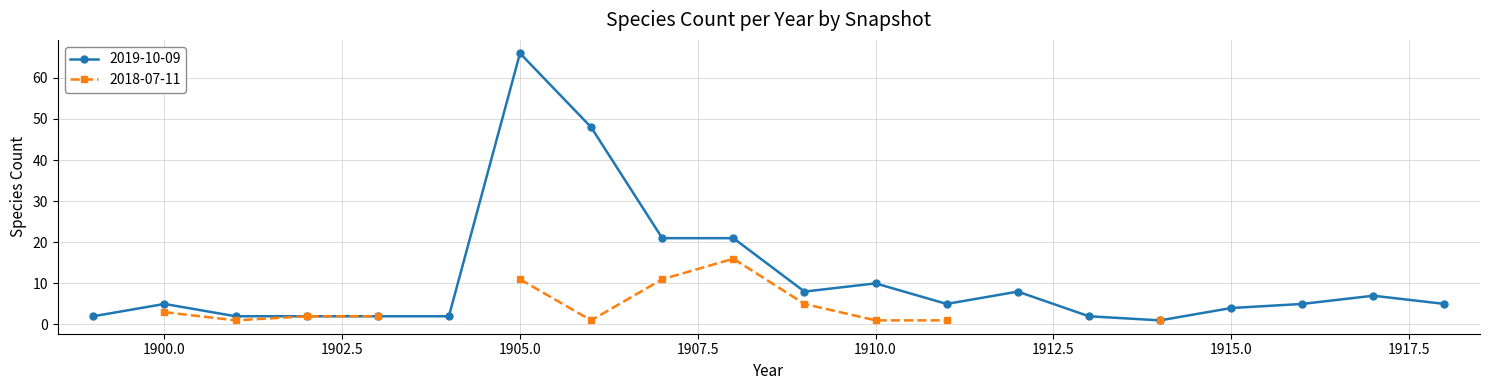

Between 1902 and 1918, which is larger?

1918